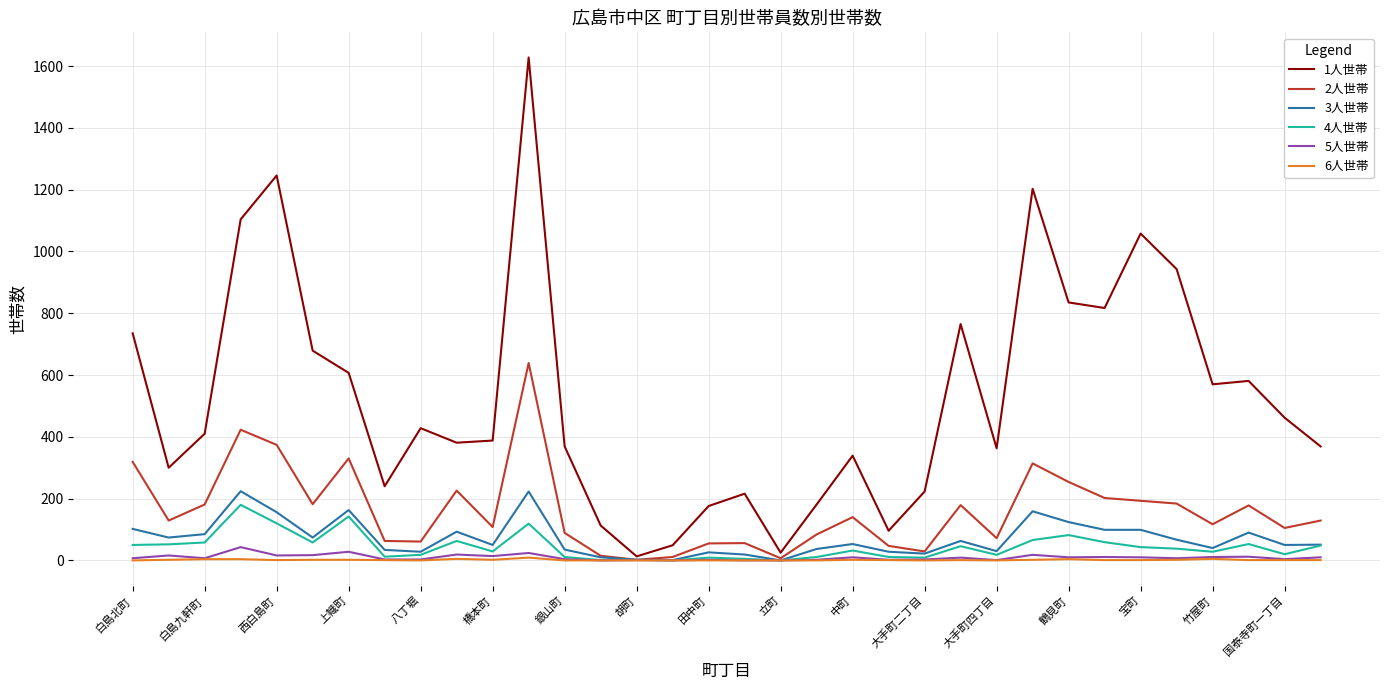

True or false: 3人世帯 has more than 1 interior local peaks.

True